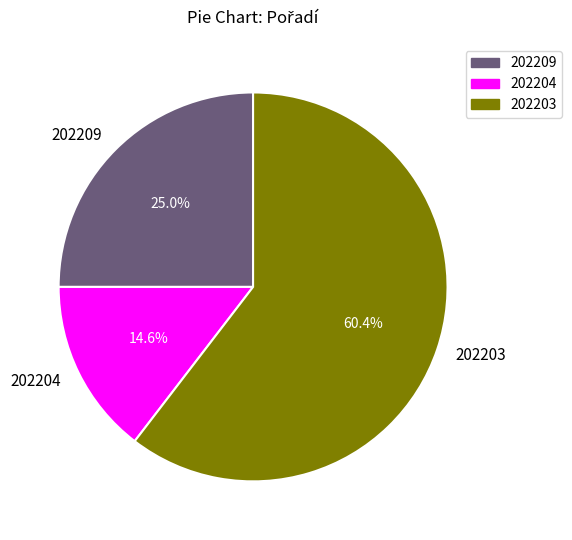

How much of the chart is everything except 202203?

39.6%